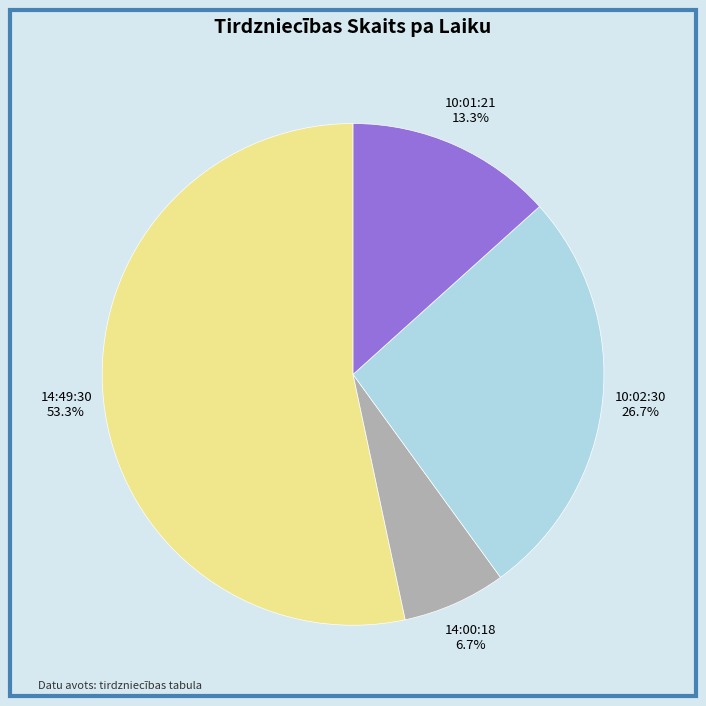

How many slices are in this pie chart?

4